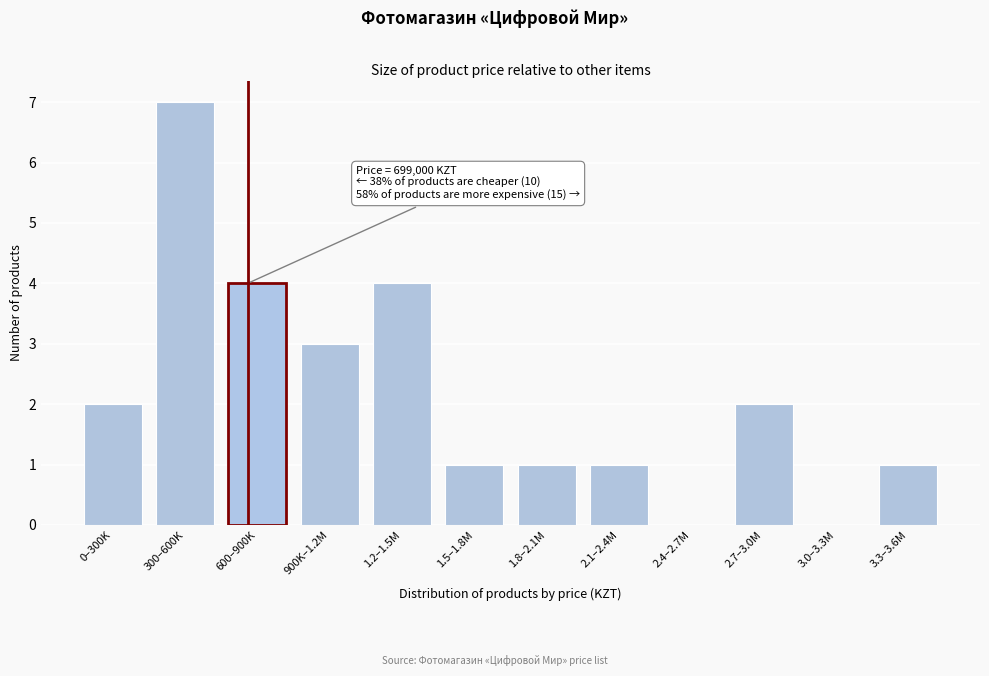

Reading right to left, what are all the values shown in this chart?

3.3–3.6M=1	3.0–3.3M=0	2.7–3.0M=2	2.4–2.7M=0	2.1–2.4M=1	1.8–2.1M=1	1.5–1.8M=1	1.2–1.5M=4	900K–1.2M=3	600–900K=4	300–600K=7	0–300K=2